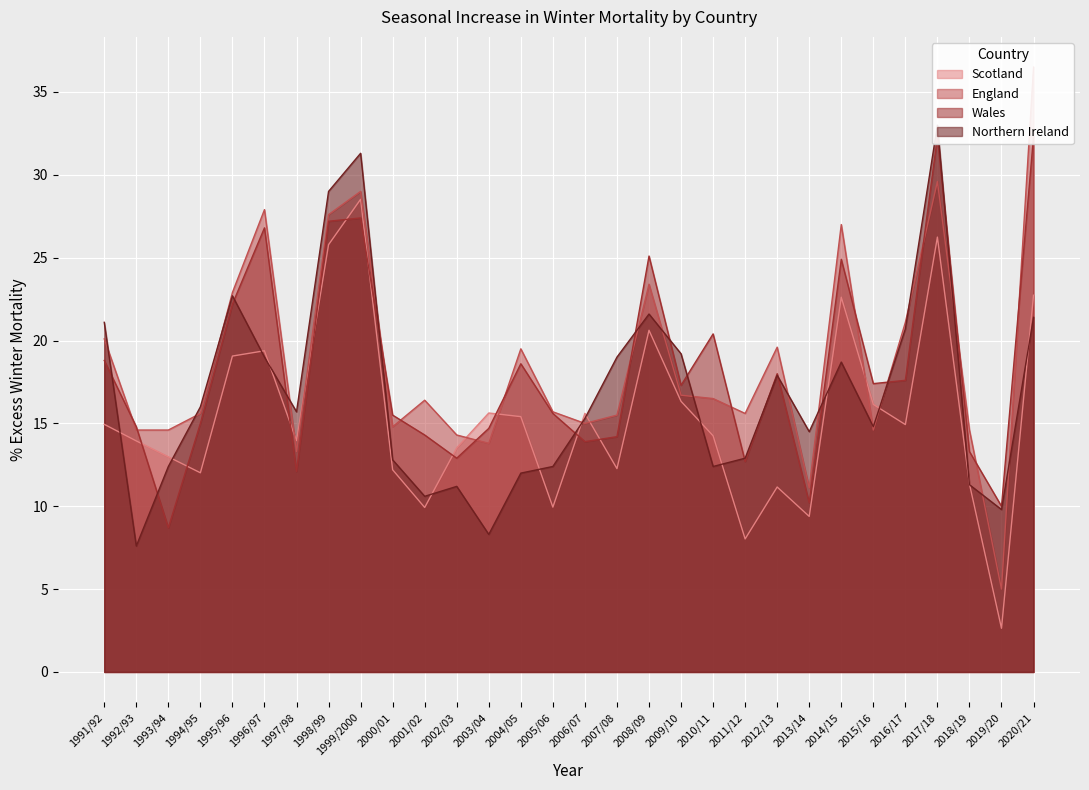

What is the average value of the Scotland series?

15.4